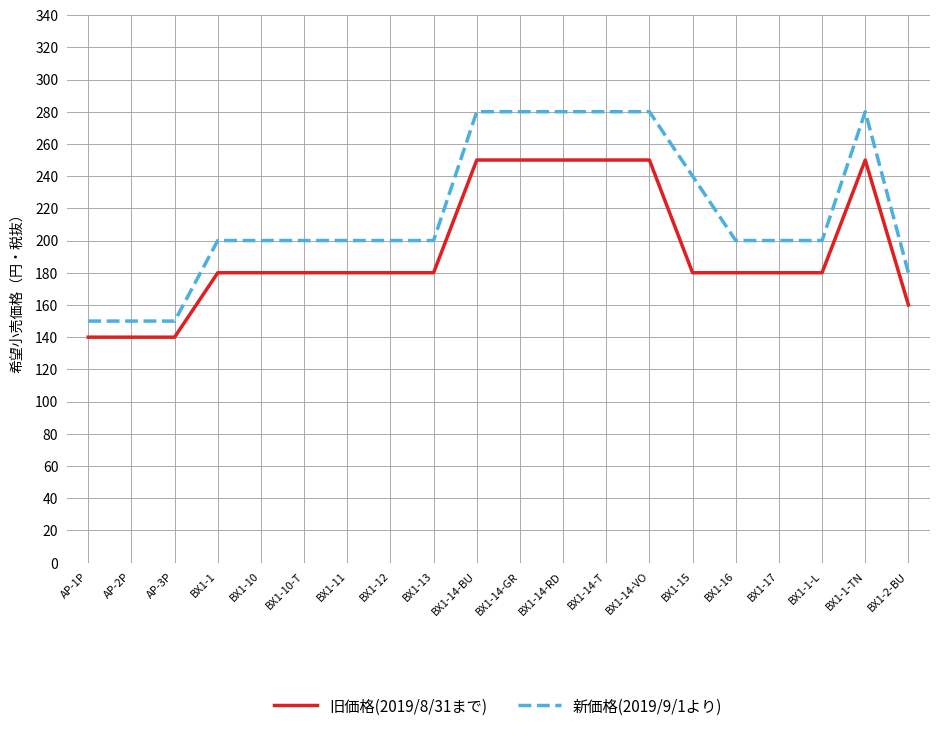

What is the total value across all series at BX1-11?

380